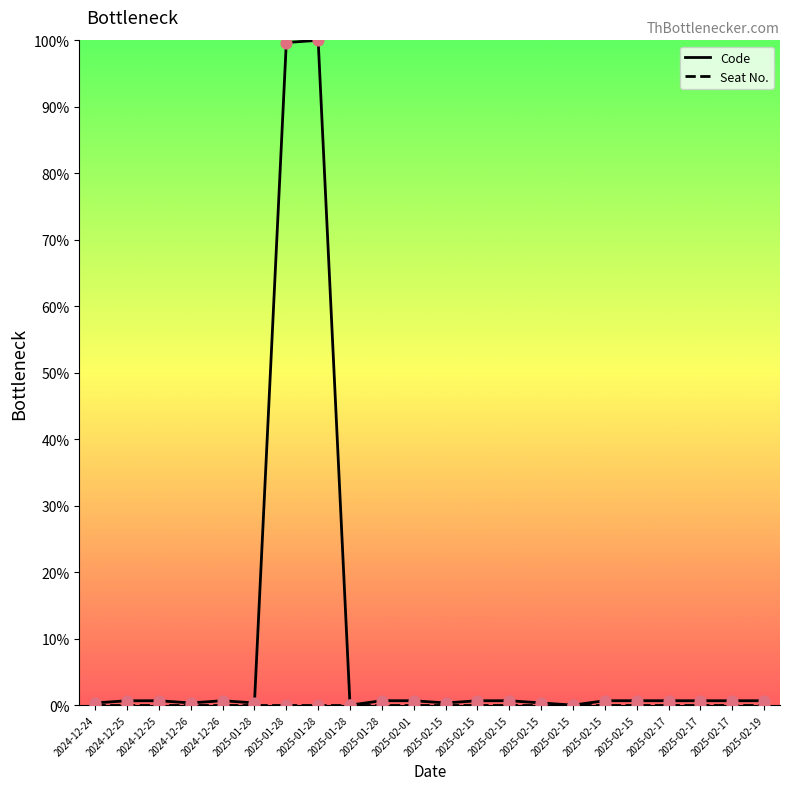

Is this an area chart (filled region under the line)?

No